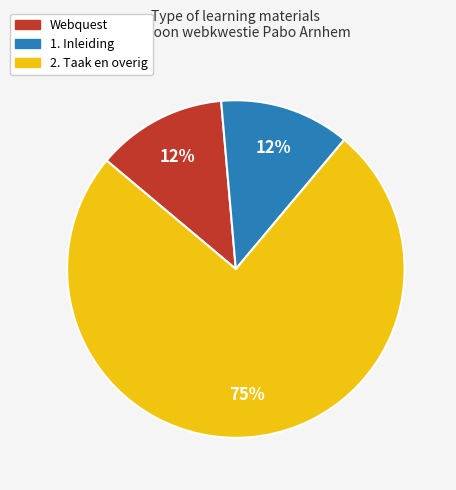

Is there a majority slice in this chart?

Yes